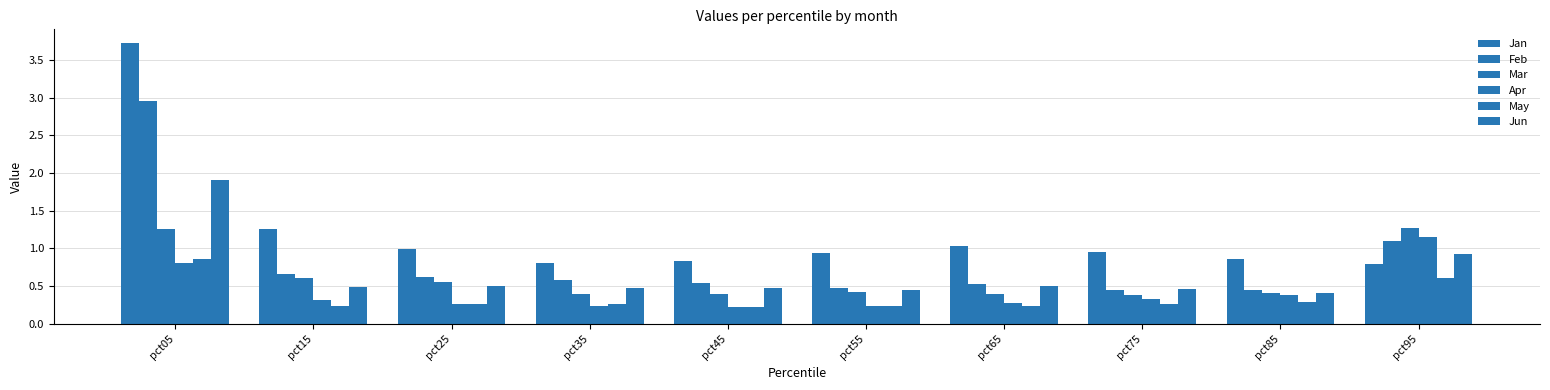

True or false: Jun has a value of 0.5 at pct15.

True